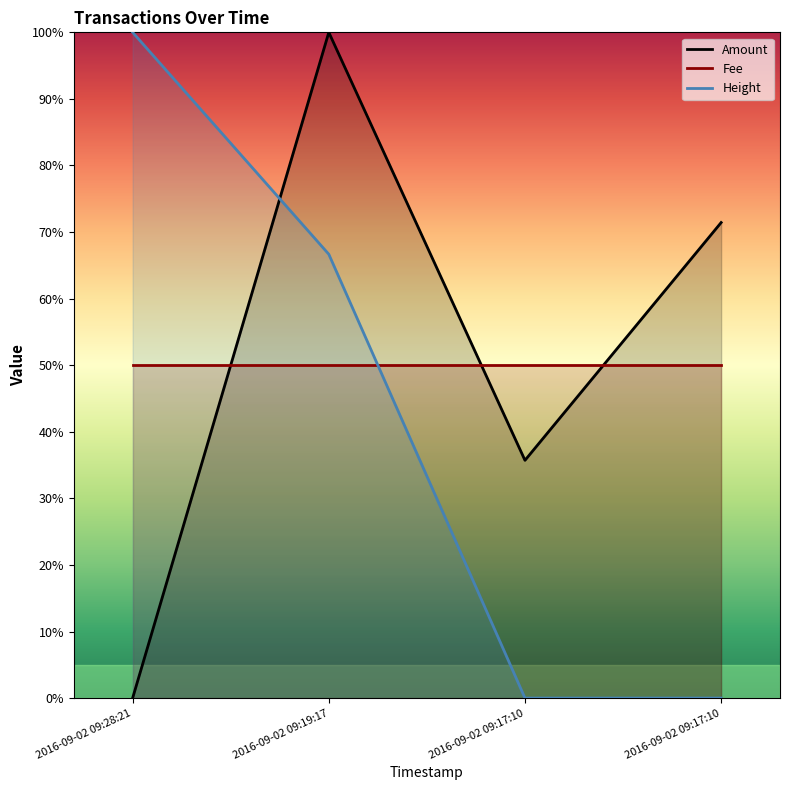

What is the difference between the maximum and minimum values in the Amount series?

1.0